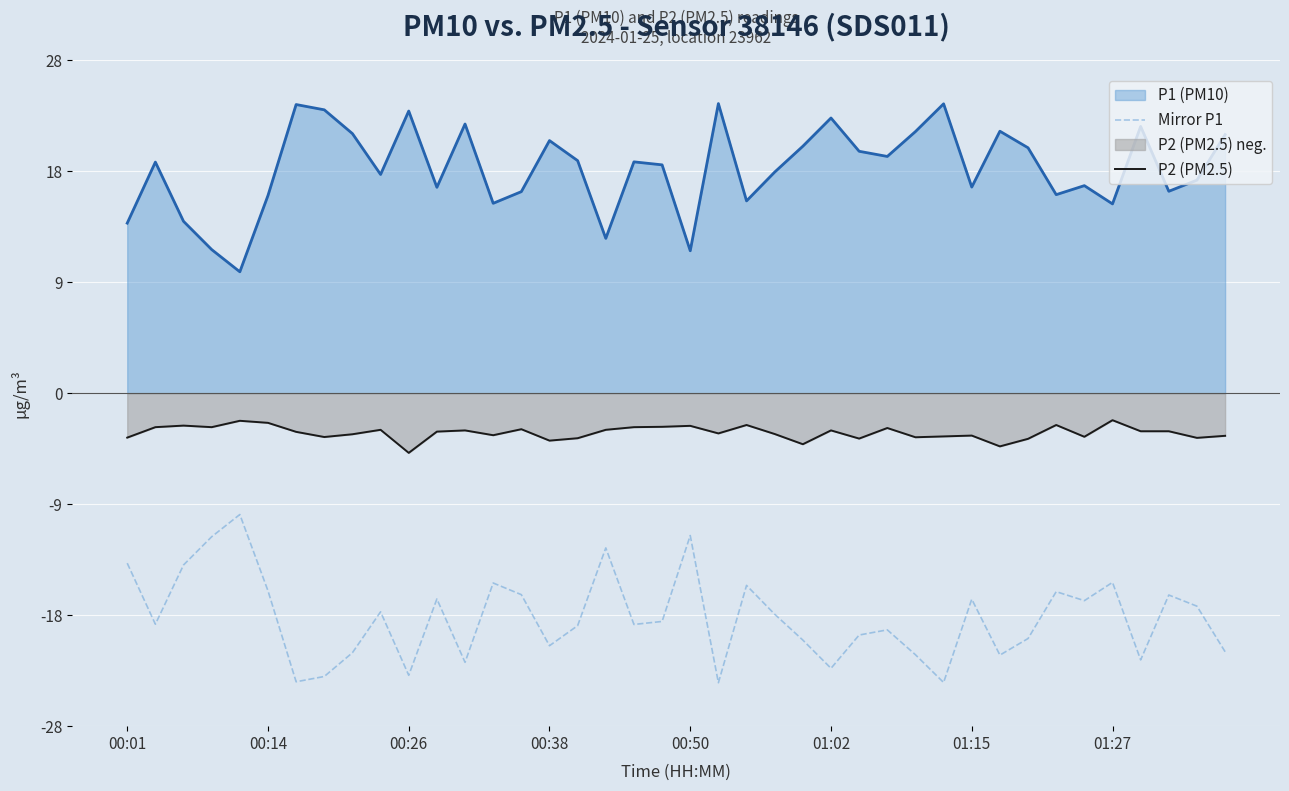

The value of Mirror P1 at 01:15 is -8.4. True or false?

False